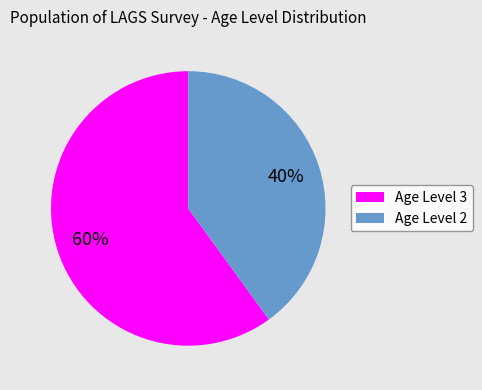

How many slices are in this pie chart?

2